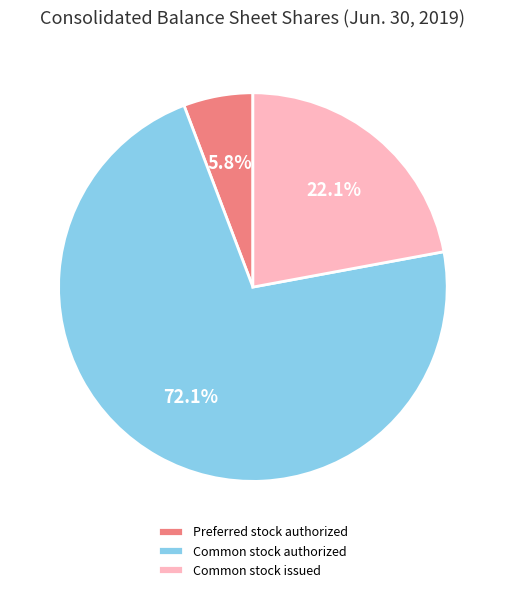

The Common stock issued slice represents 10% of the pie. True or false?

False